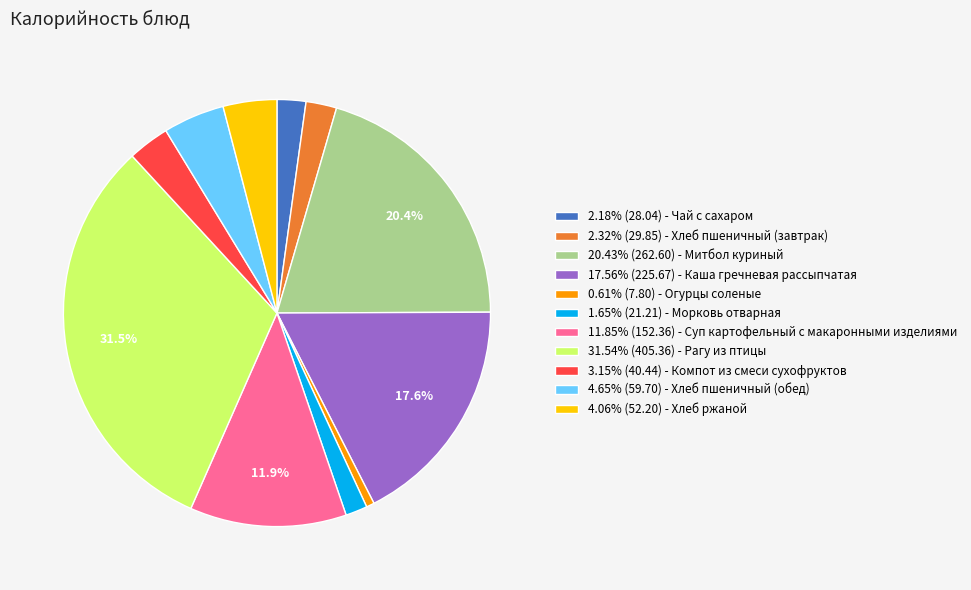

What is the ratio of the value at 17.56% (225.67) - Каша гречневая рассыпчатая to the value at 11.85% (152.36) - Суп картофельный с макаронными изделиями?

1.5